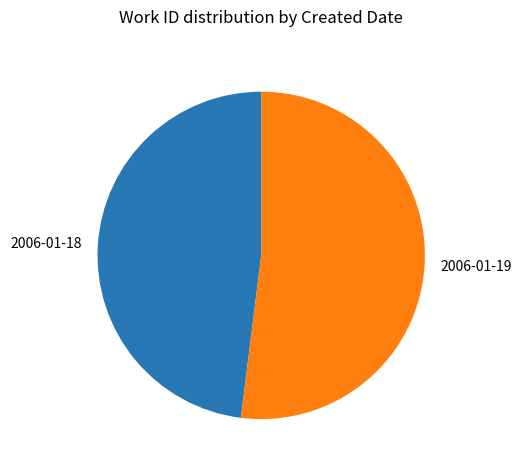

What is the smallest slice in the pie chart?

2006-01-18